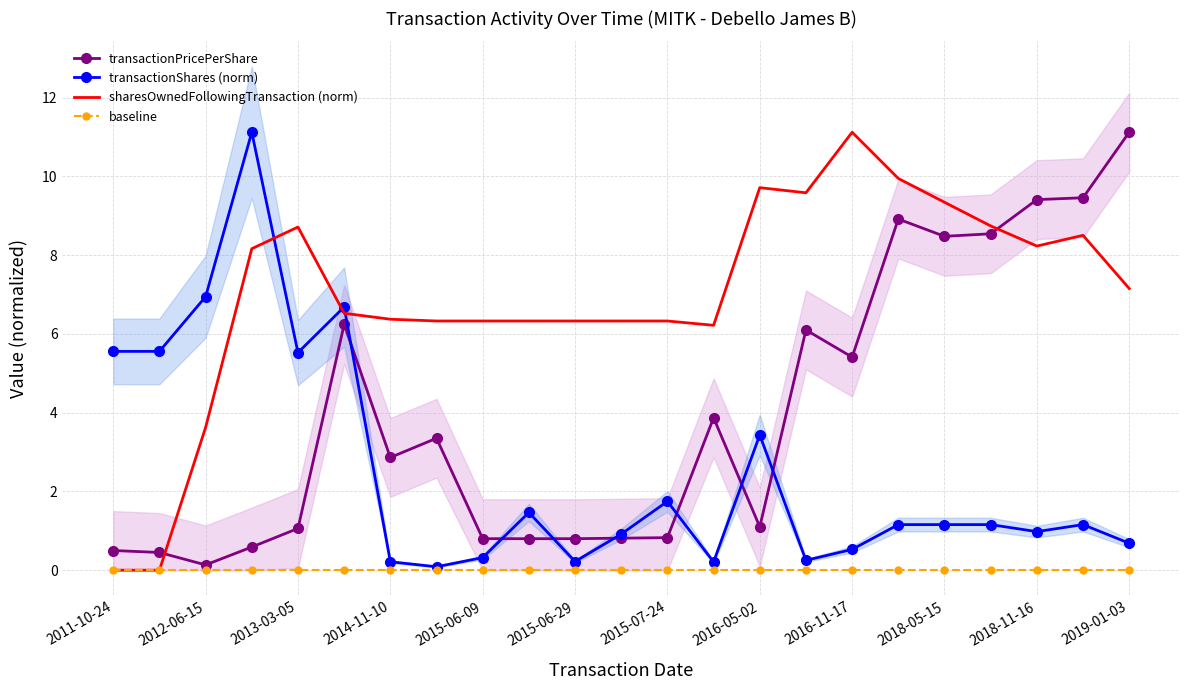

How many lines are shown in the chart?

4